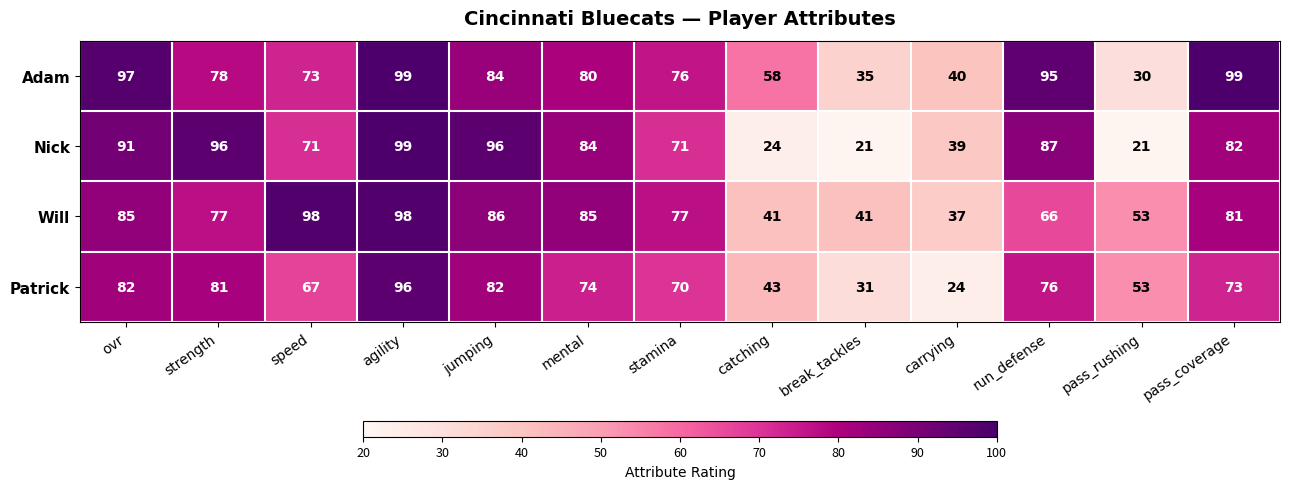

True or false: Nick has a value of 71 at stamina.

True